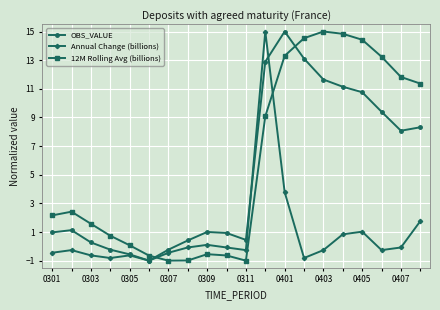

At how many categories does at least one series exceed 5?

9